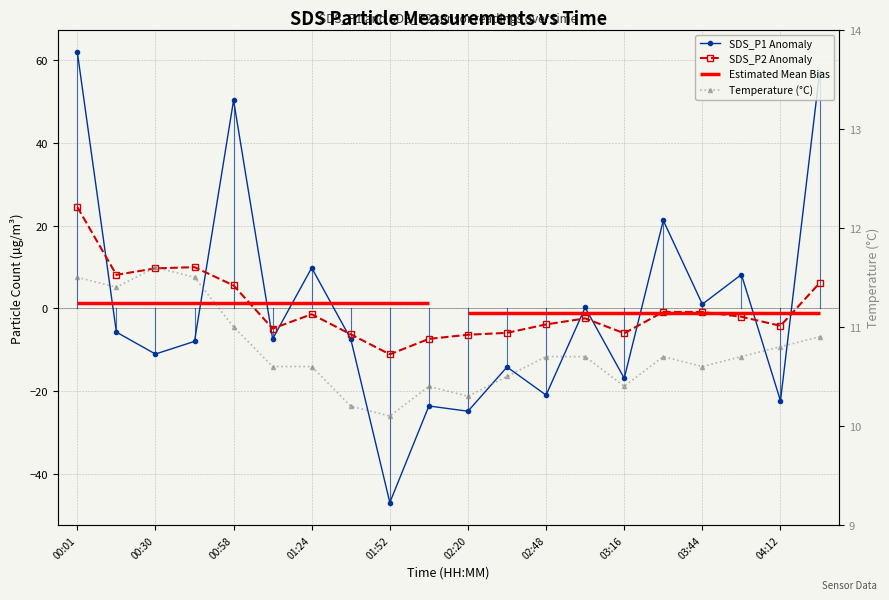

Reading left to right, transcribe all the data shown in this chart.

SDS_P1: 00:01=62.0	00:16=-5.8	00:30=-11.1	00:43=-8.0	00:58=50.3	01:10=-7.4	01:24=9.8	01:38=-7.4	01:52=-47.0	02:06=-23.6	02:20=-24.9	02:34=-14.2	02:48=-21.0	03:02=0.2	03:16=-16.9	03:30=21.3	03:44=1.0	03:58=8.2	04:12=-22.4	04:26=56.9
SDS_P2: 00:01=24.5	00:16=8.1	00:30=9.7	00:43=10.0	00:58=5.5	01:10=-4.9	01:24=-1.4	01:38=-6.3	01:52=-11.1	02:06=-7.4	02:20=-6.4	02:34=-5.9	02:48=-3.9	03:02=-2.4	03:16=-6.0	03:30=-0.9	03:44=-0.9	03:58=-2.0	04:12=-4.2	04:26=6.1